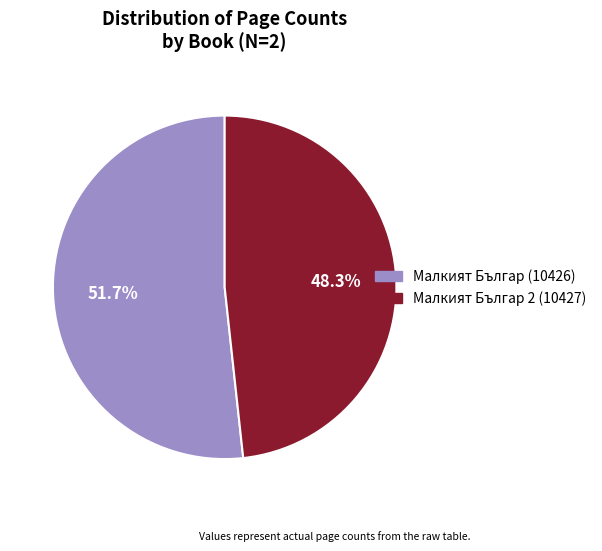

Is it true that Малкият Българ 2 (10427) is 54% of the pie?

False